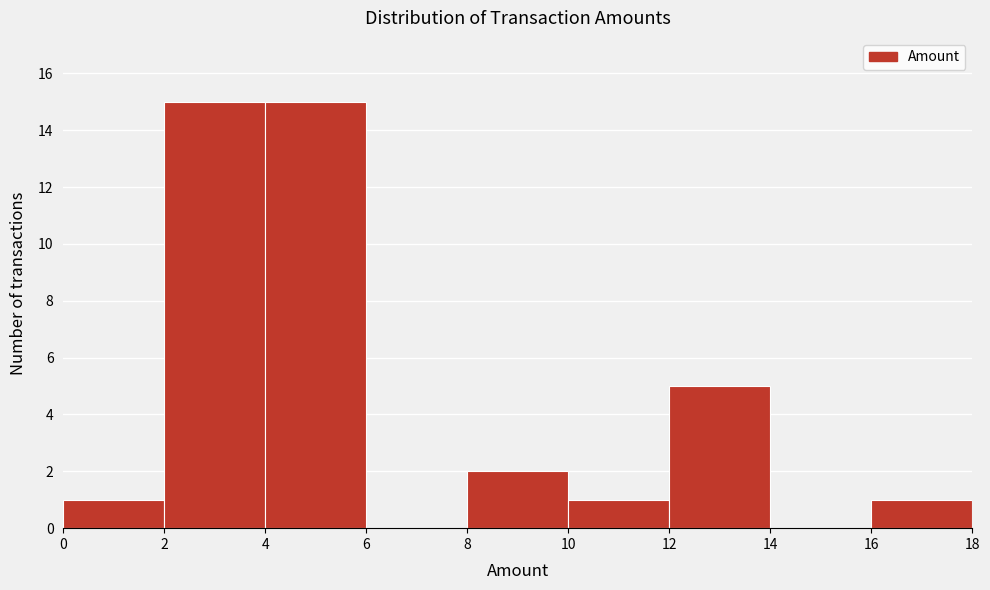

Reading left to right, transcribe this chart: for each bar, give the range it covers on the x-axis and its height. The values are not printed on the chart, so give them approximately, as read against the axis.

0 to 2: 1
2 to 4: 15
4 to 6: 15
6 to 8: 0
8 to 10: 2
10 to 12: 1
12 to 14: 5
14 to 16: 0
16 to 18: 1